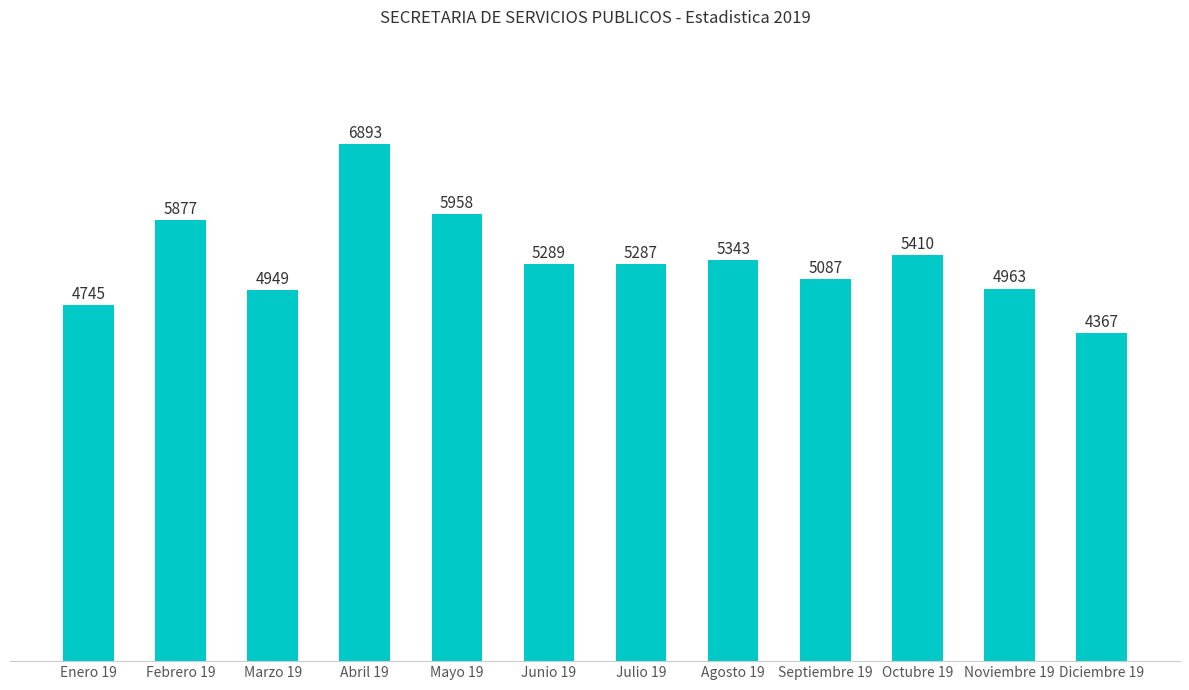

Where is the data nearest to the value 5630?

Octubre 19